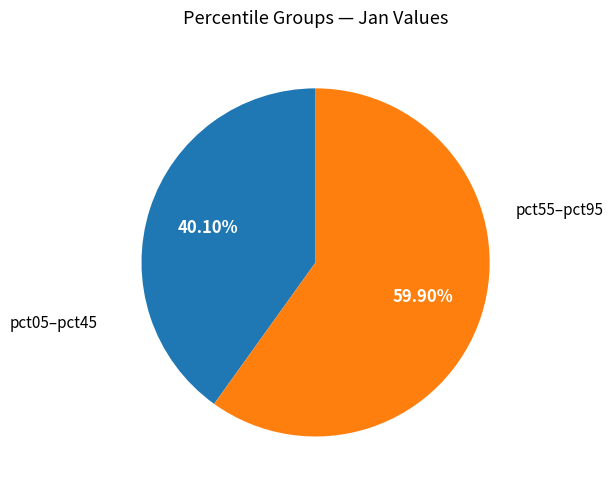

Is there any slice that represents more than half of the pie?

Yes